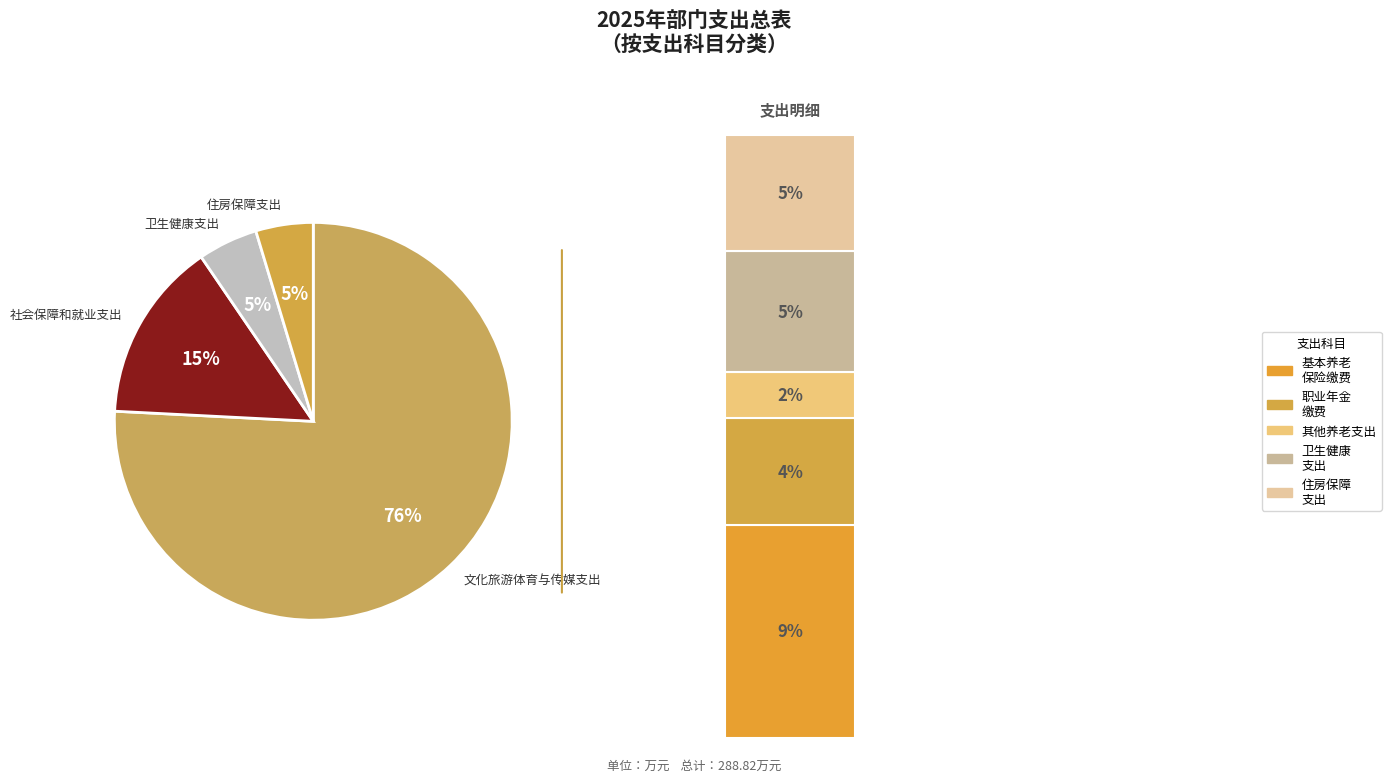

Approximately how many times larger is the value at 社会保障和就业支出 compared to 文化旅游体育与传媒支出?

0.2